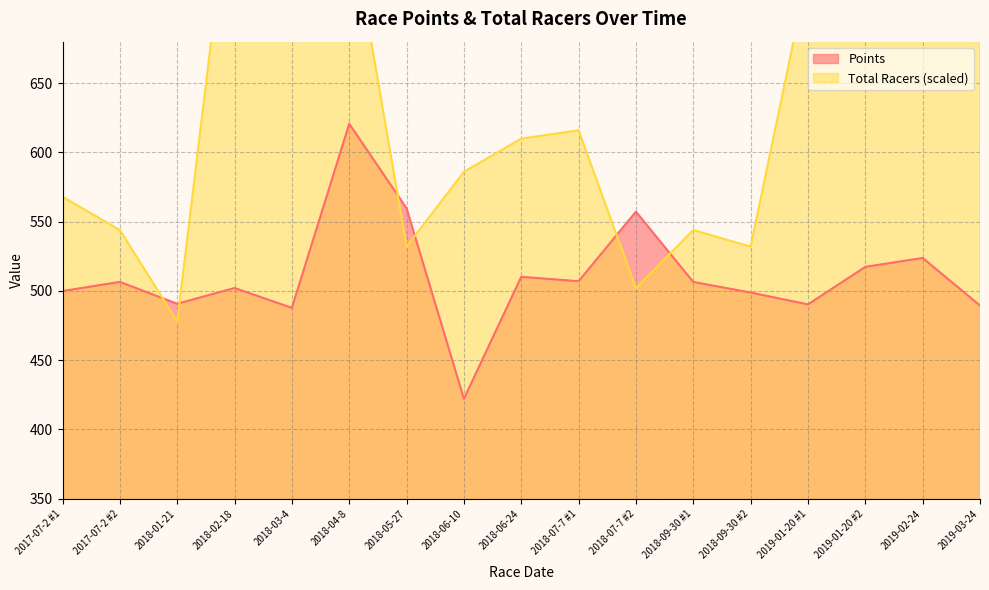

What is the sum of the Total Racers values at 2017-07-2 #2 and 2018-06-10?

1130.0